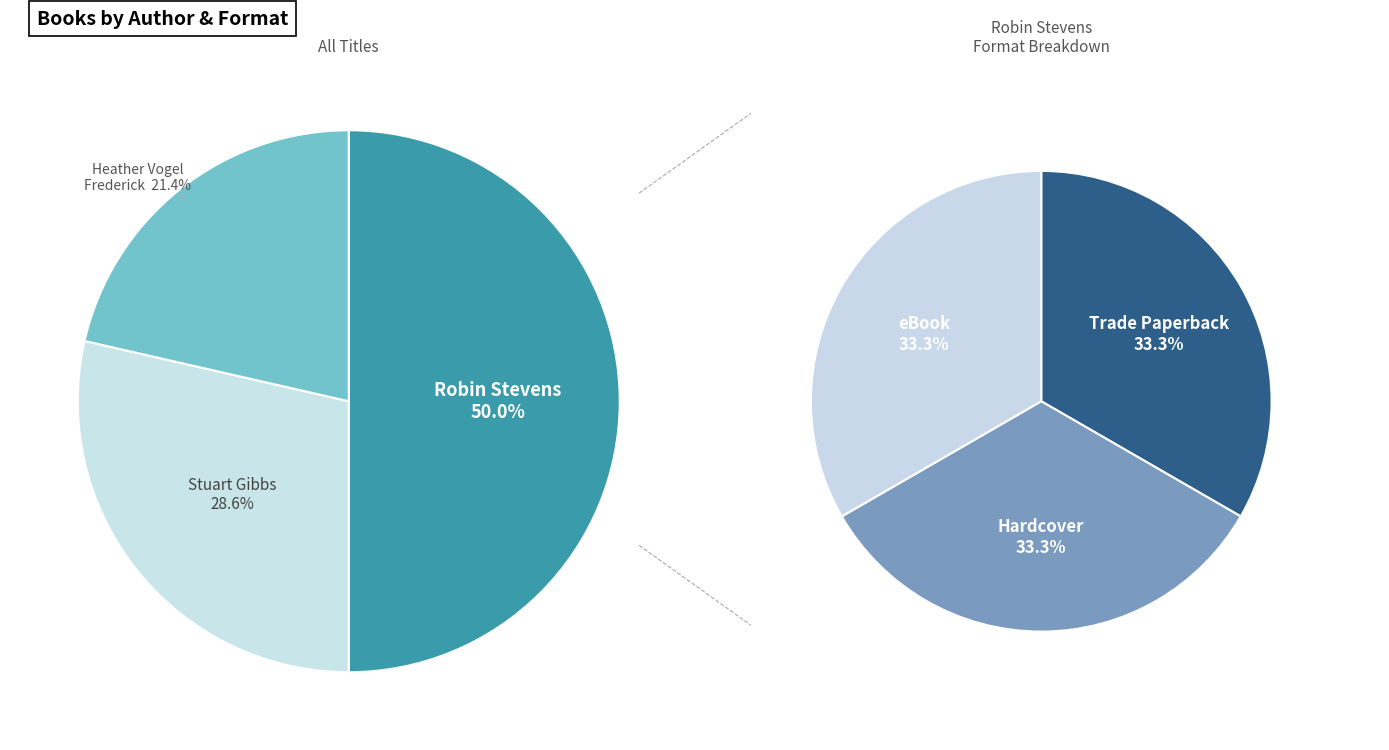

Is it true that Robin Stevens (451519787) is 36% of the pie?

False